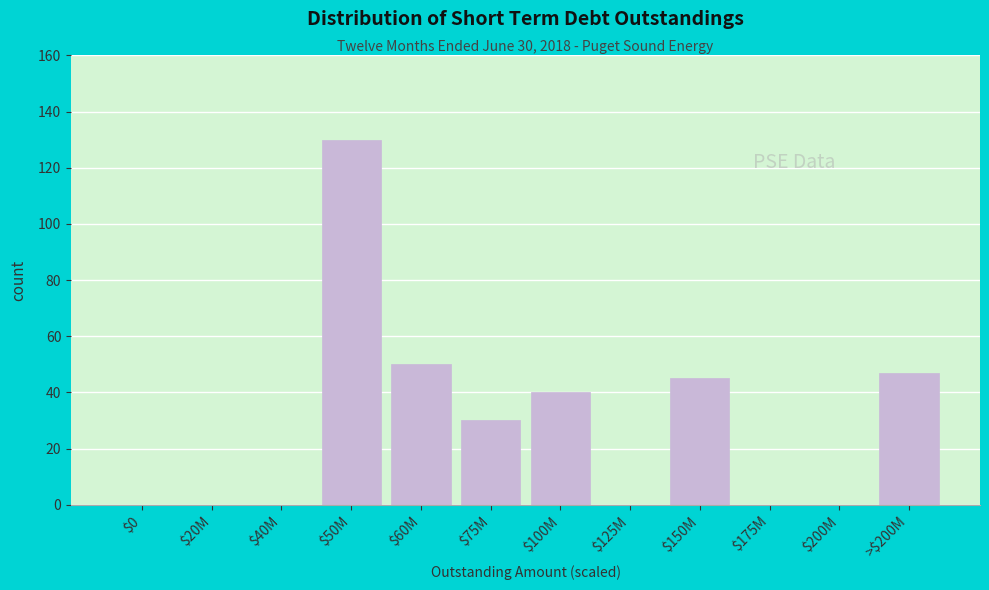

What is the maximum value shown in the chart?

130